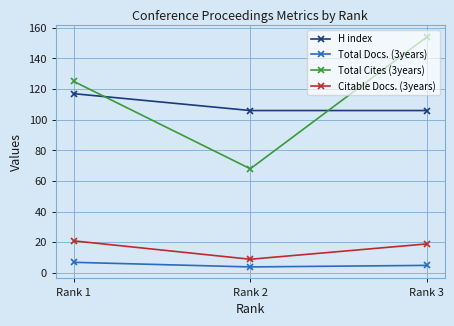

Between Rank 1 and Rank 2, which series saw the biggest shift?

Total Cites (3years)